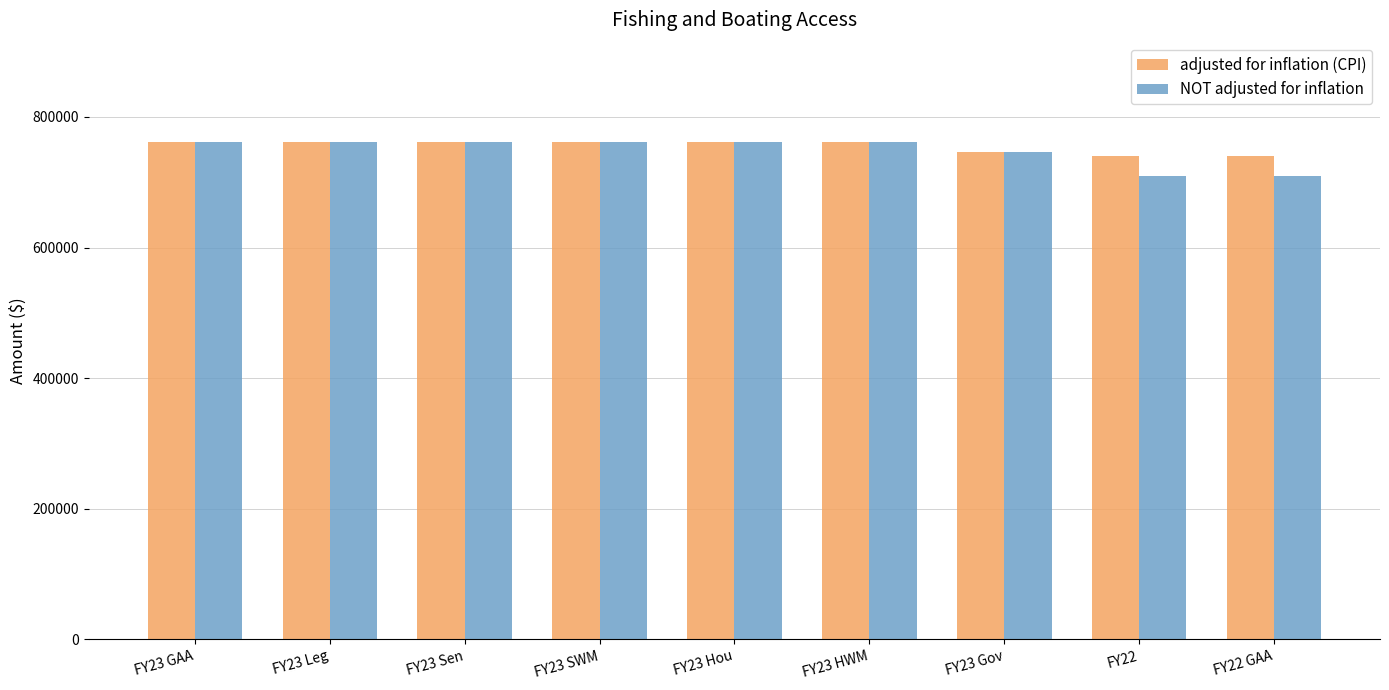

What is the total value across all series at FY23 Hou?

1522968